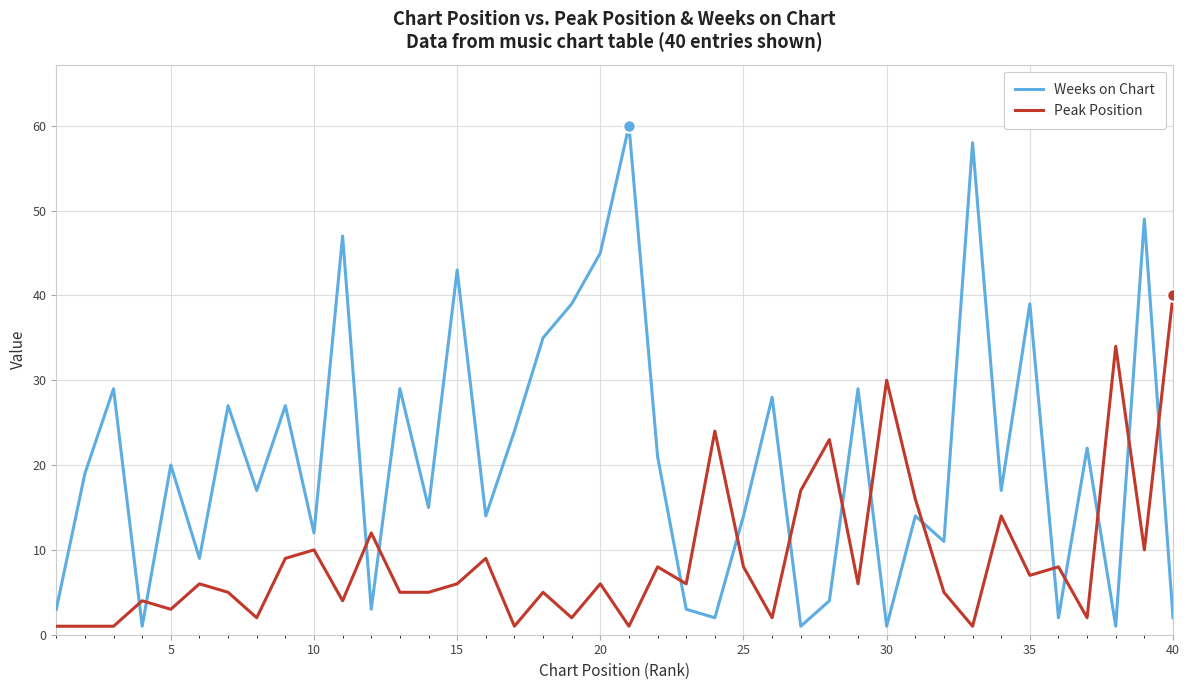

What is the average value of the Weeks on Chart series?

21